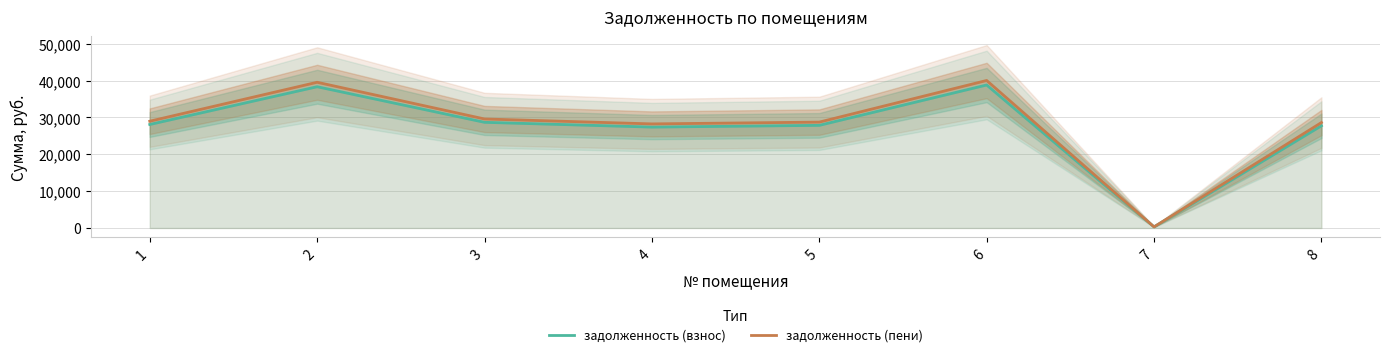

Rank the categories by задолженность (пени) value from lowest to highest.

7, 4, 8, 5, 1, 3, 2, 6